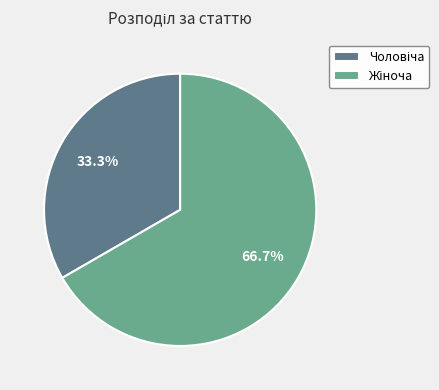

Does any single category account for the majority?

Yes